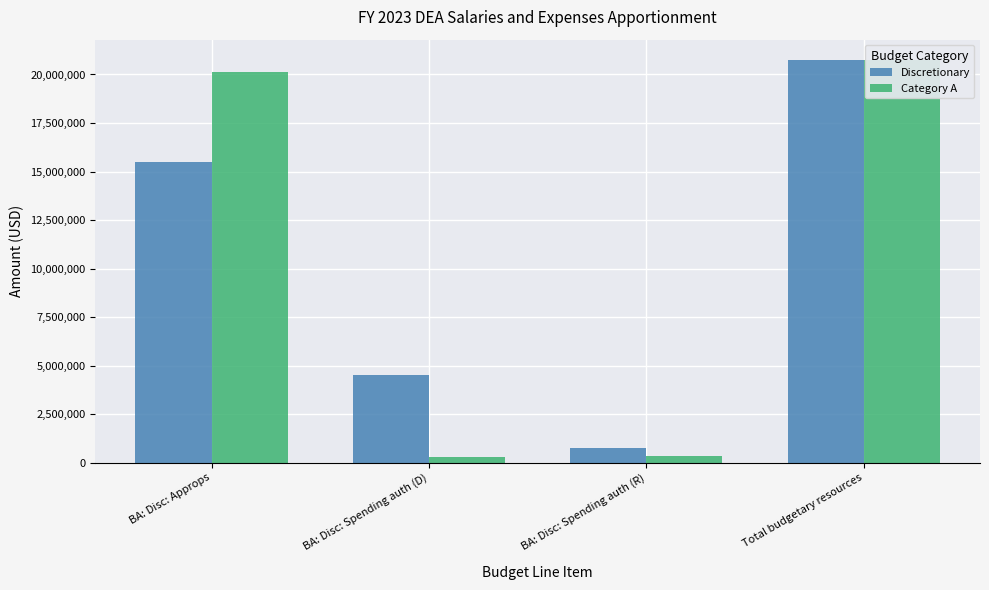

How many data points in Discretionary are above 15500000?

1